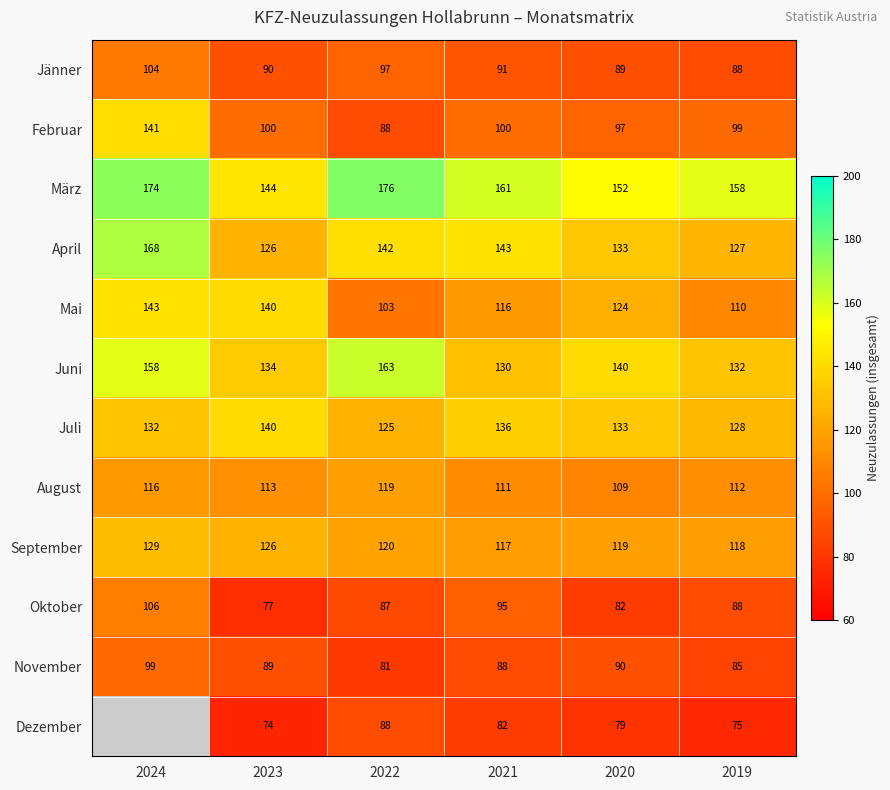

What is the lowest value of the März series?

144